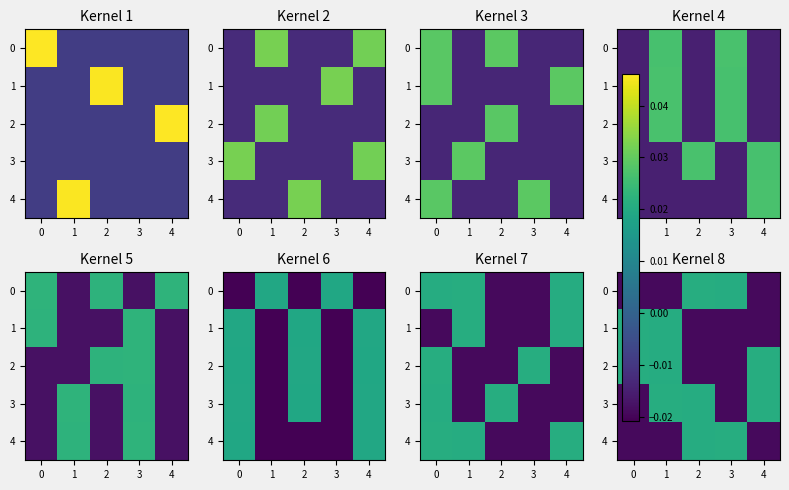

How many values in 4 are below zero?

3